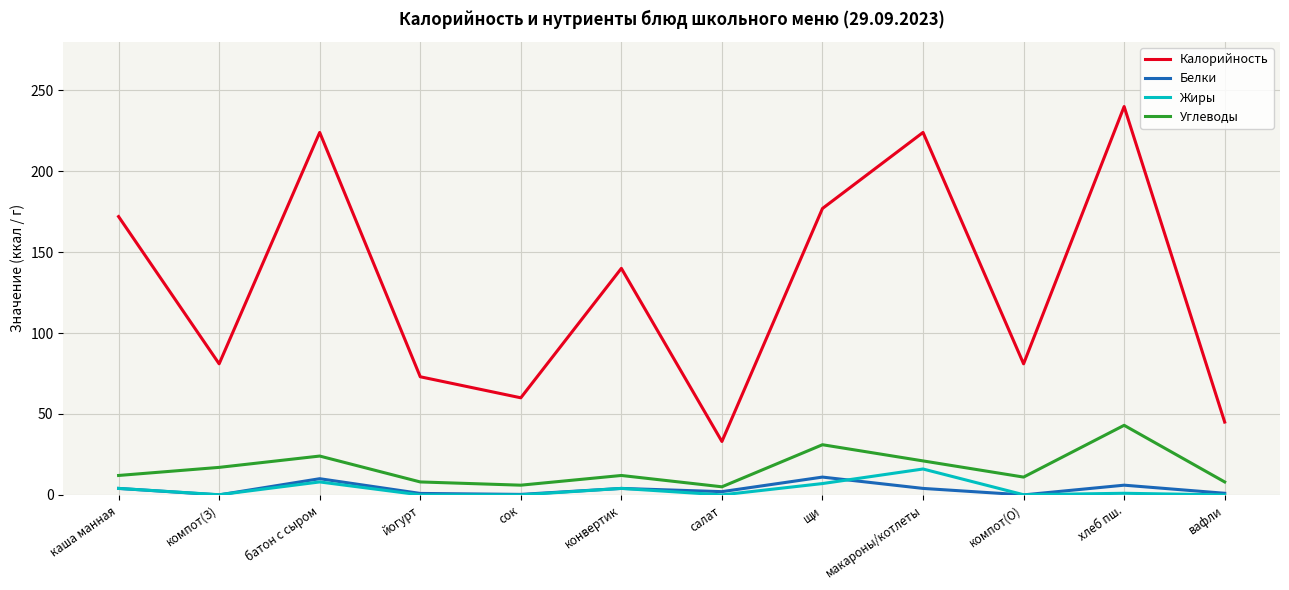

Which series has the largest total across all categories?

Калорийность